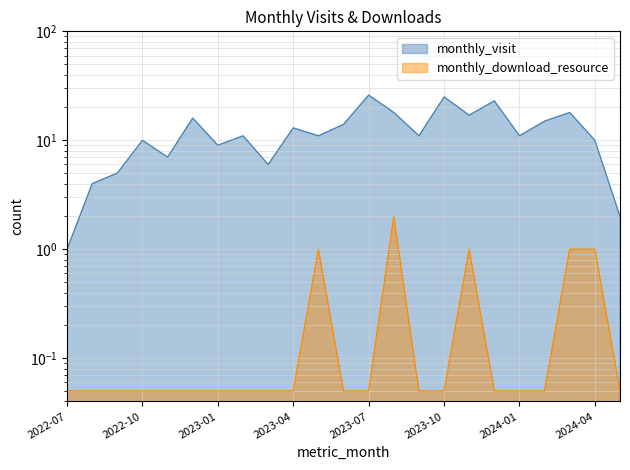

Between 2024-01 and 2024-04, which is larger?

2024-01